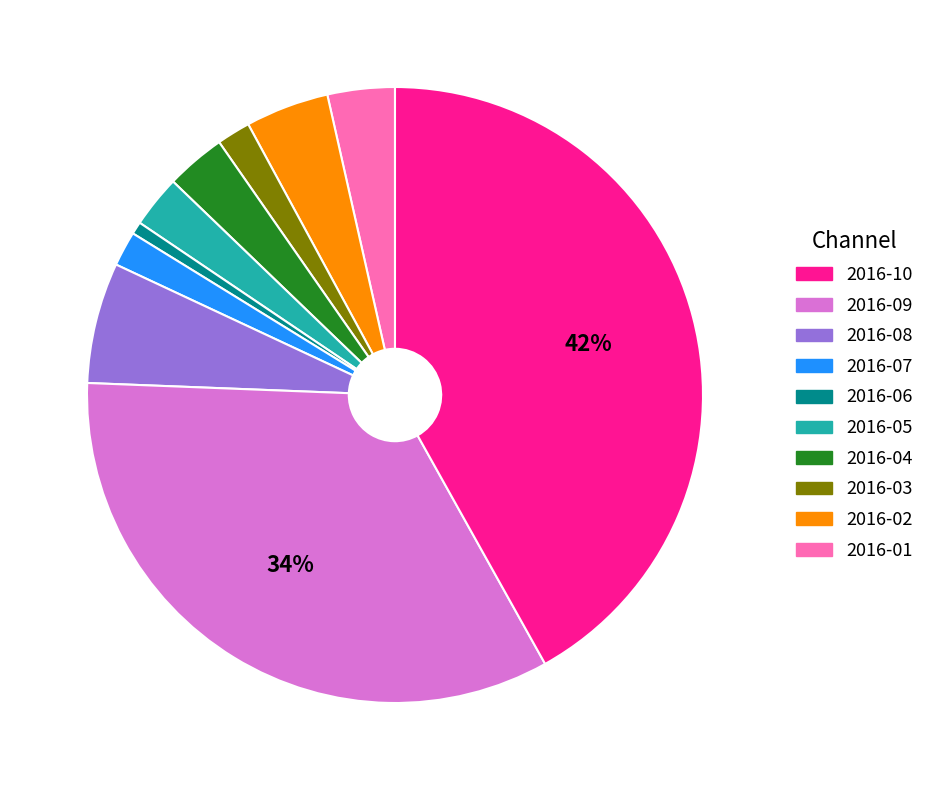

To the nearest percent, what is the average slice percentage?

10%